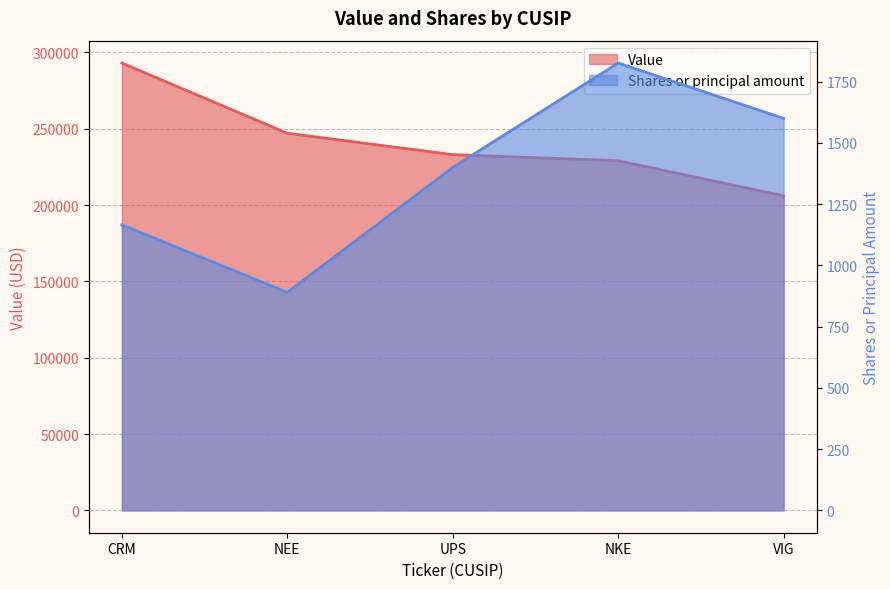

What is the total value across all series at CRM?

294165